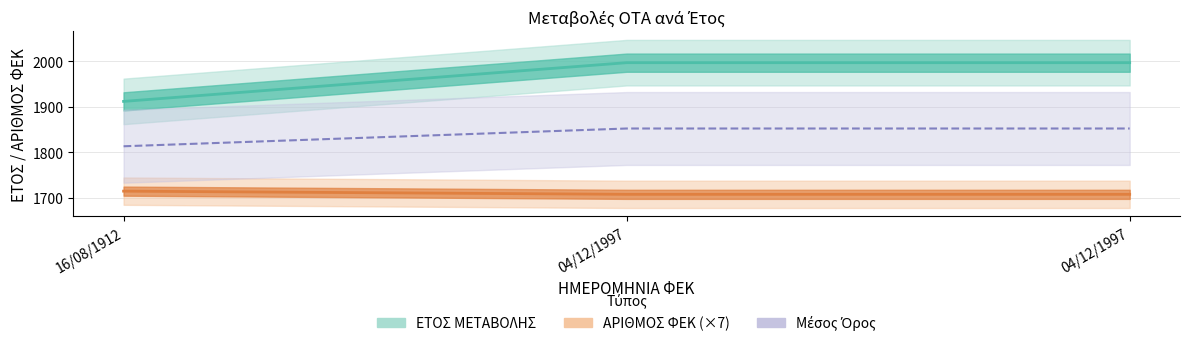

Does the chart display data point markers on the line(s)?

No